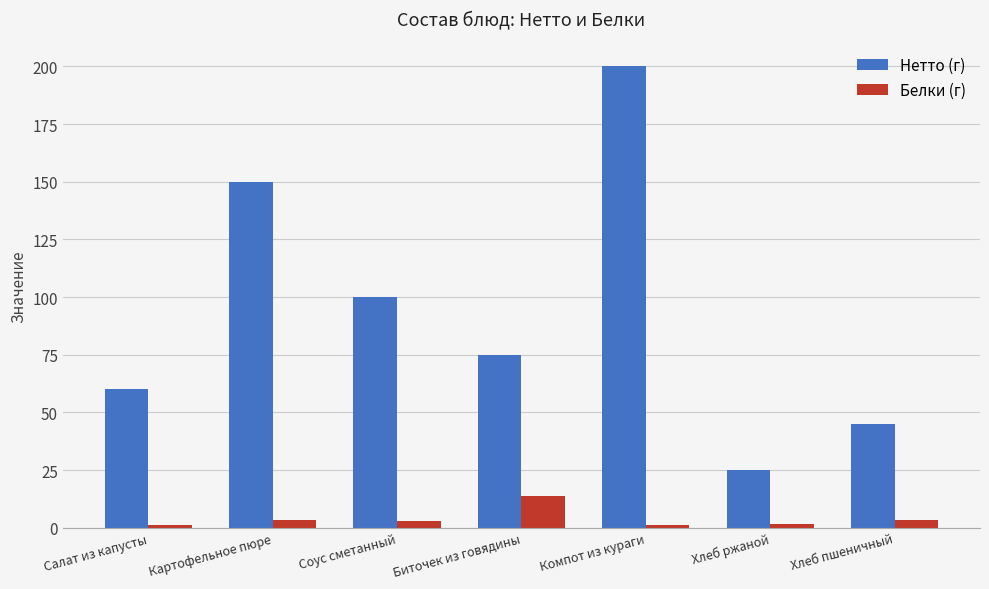

Rank the series by their average value, from lowest to highest.

Белки (г), Нетто (г)